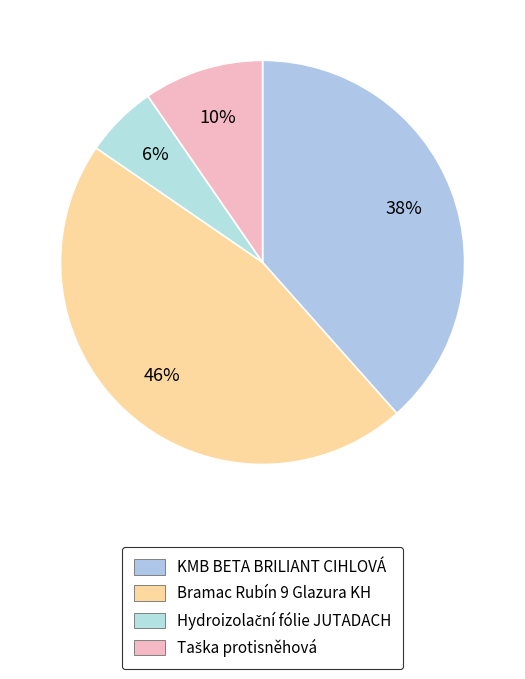

To the nearest percent, what is the combined percentage of KMB BETA BRILIANT CIHLOVÁ and Hydroizolační fólie JUTADACH?

44%